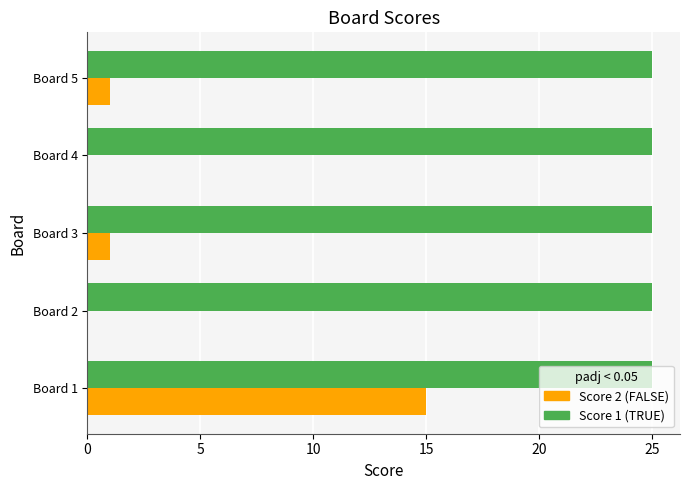

What is the greatest value displayed?

25